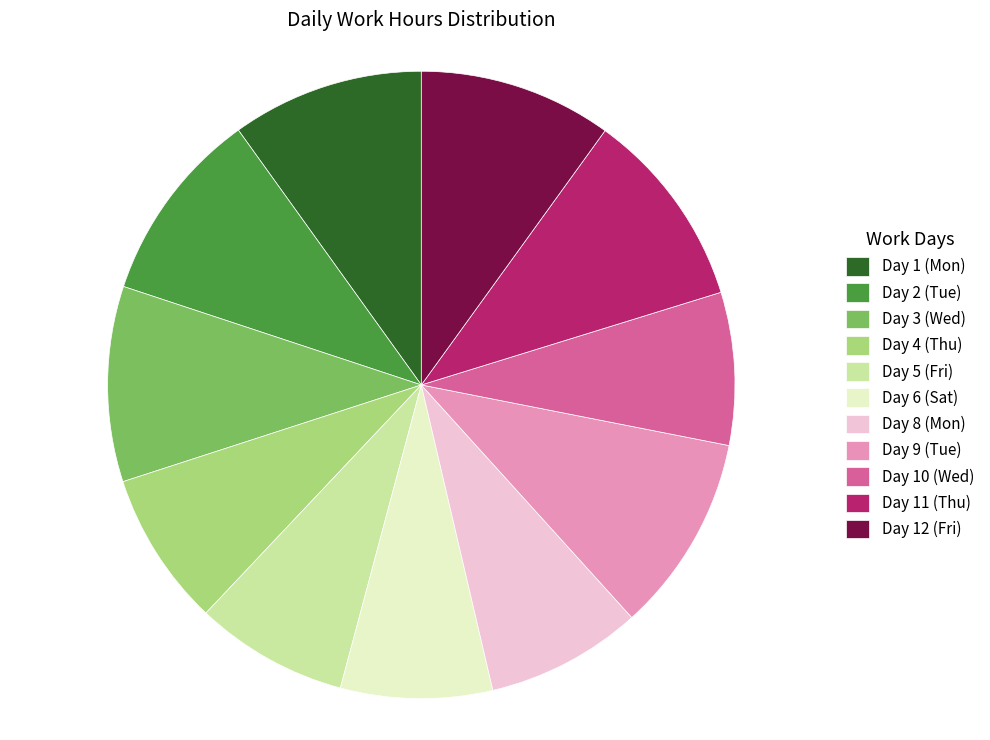

Combined, do Day 8 (Mon) and Day 5 (Fri) account for over 50%?

No